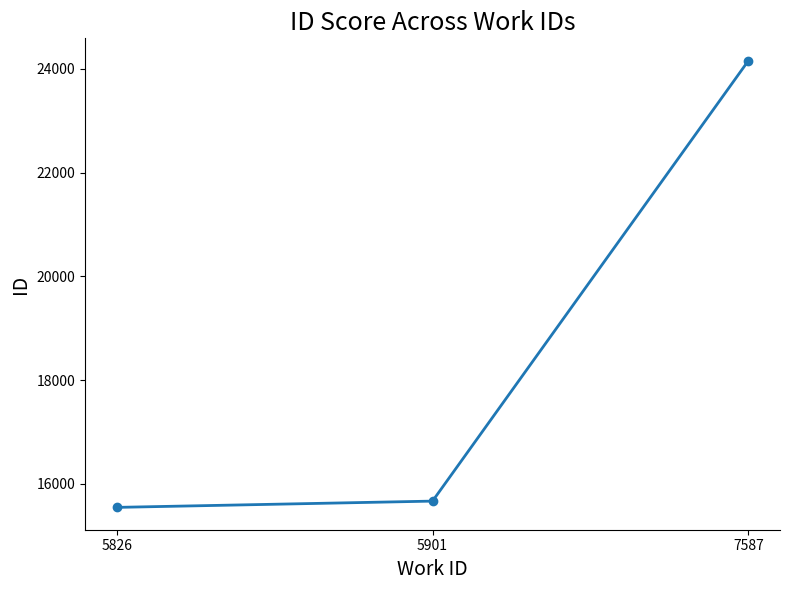

What is the change in value from 5901 to 7587?

+8490